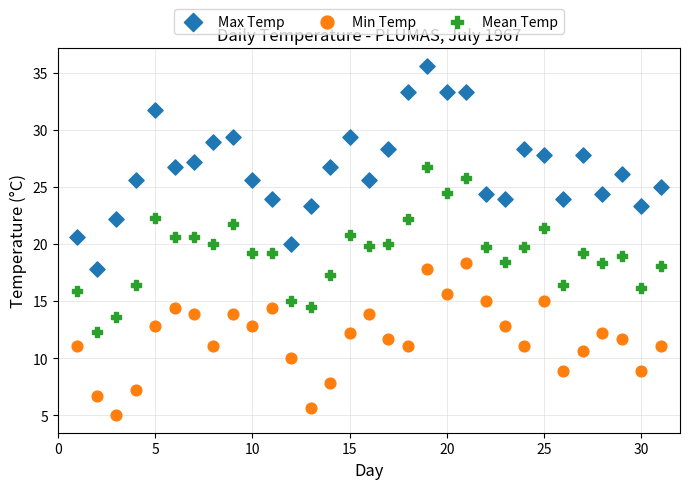

Which series has the largest Y range (max minus min)?

Max Temp